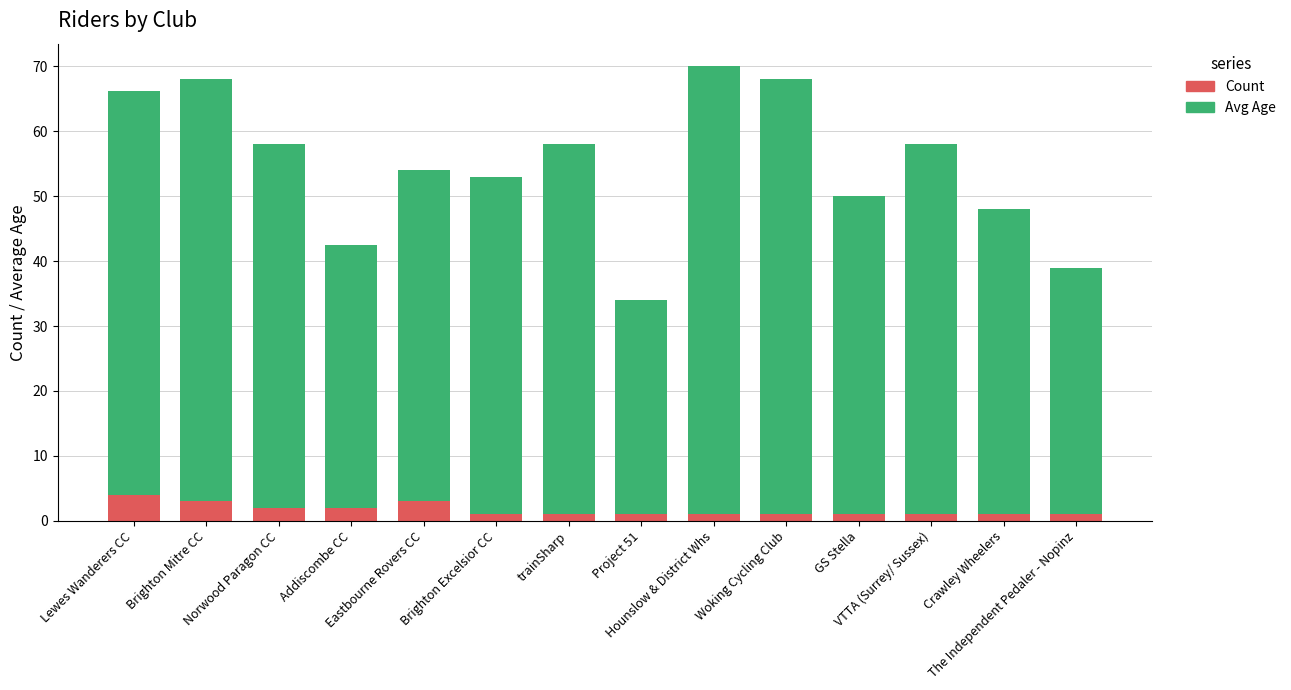

What is the sum of all Count values?

23.0